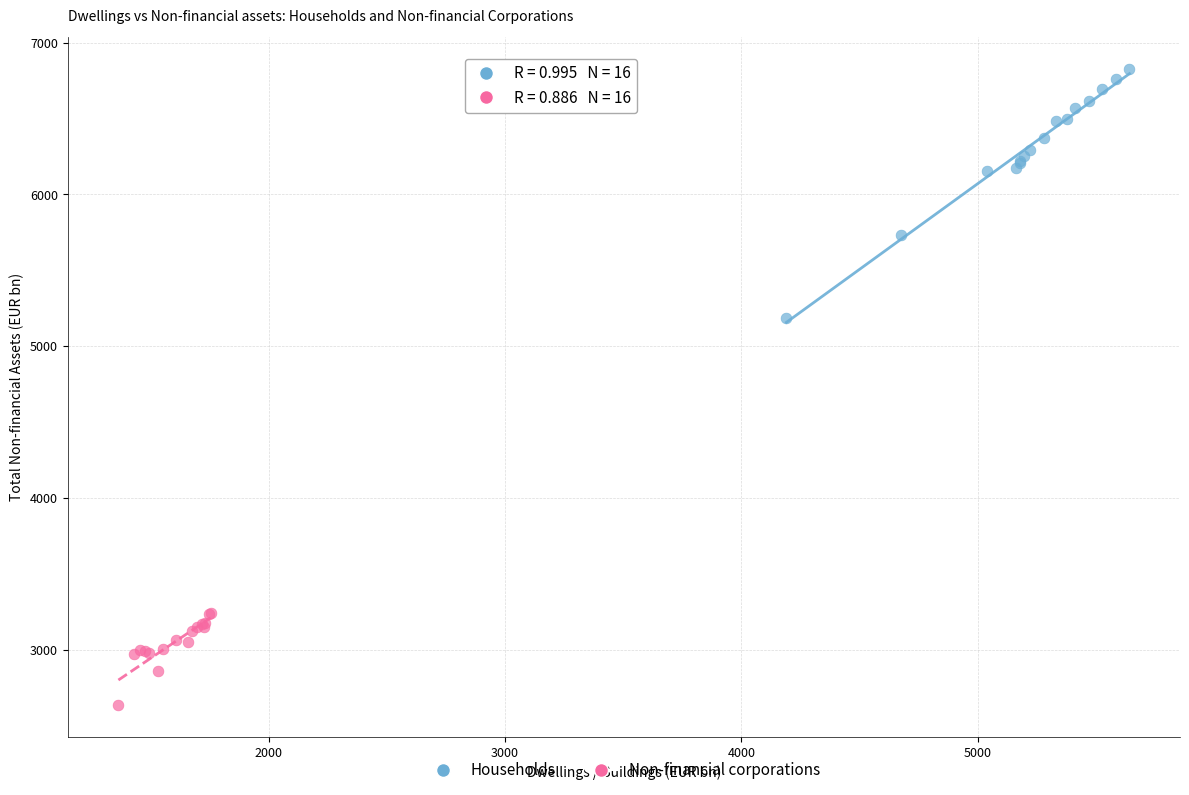

Which series reaches the maximum Y coordinate?

Households